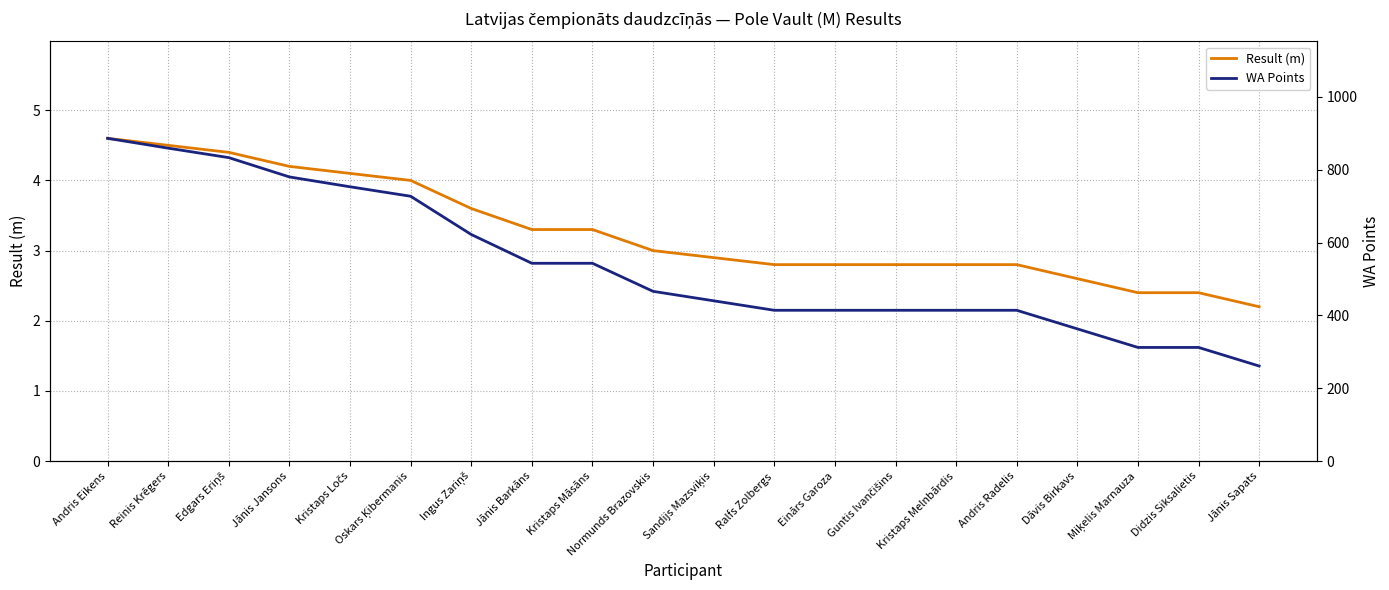

Which category has the highest value across all series?

Andris Eikens